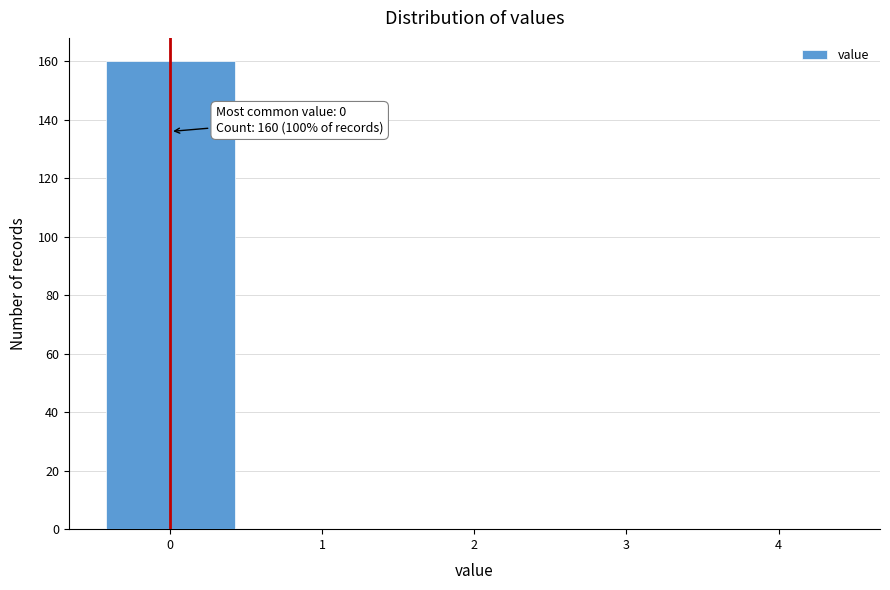

Over which range of the x-axis is the bar tallest?

-0.5 to 0.5